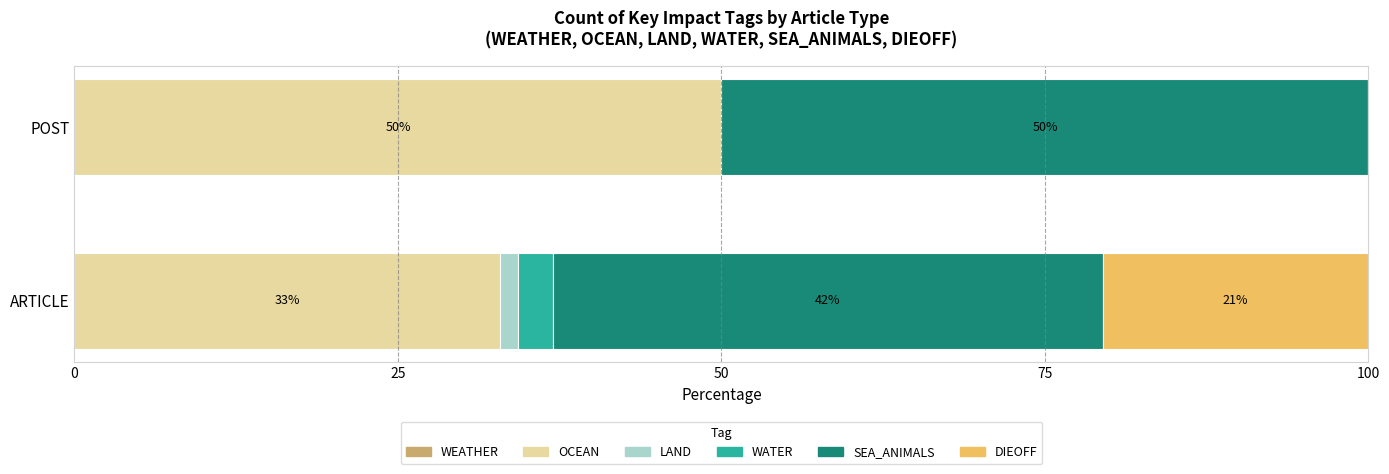

What is the total value across all series at 30?

2